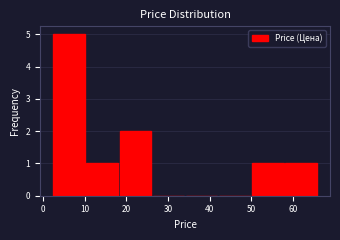

How tall is the bar that spans 2 to 10 on the x-axis? Neither the bar edges nor the heights are printed on the chart, so give them approximately, as read against the axes.

5